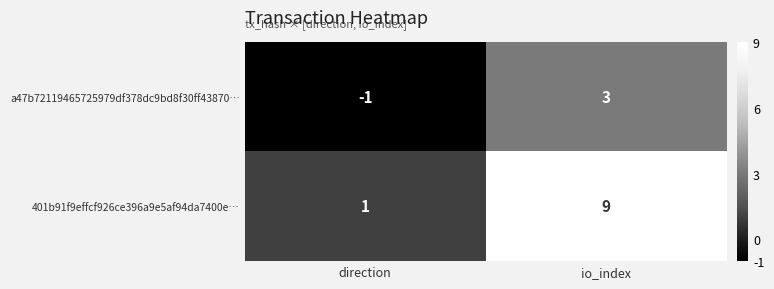

At which label does a47b72119465725979df378dc9bd8f30ff43870… reach its minimum?

direction